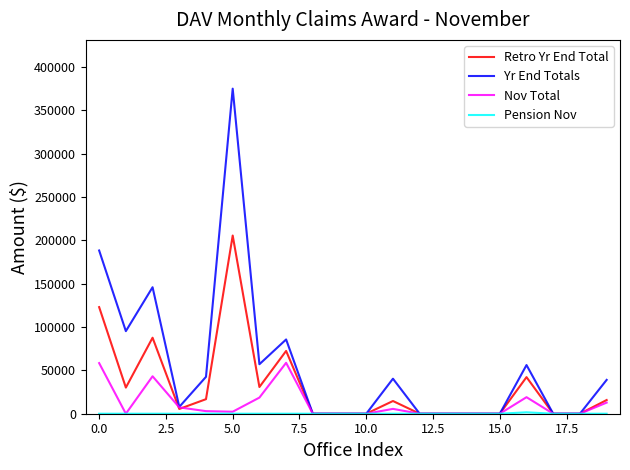

Which series has the largest total across all categories?

Yr End Totals